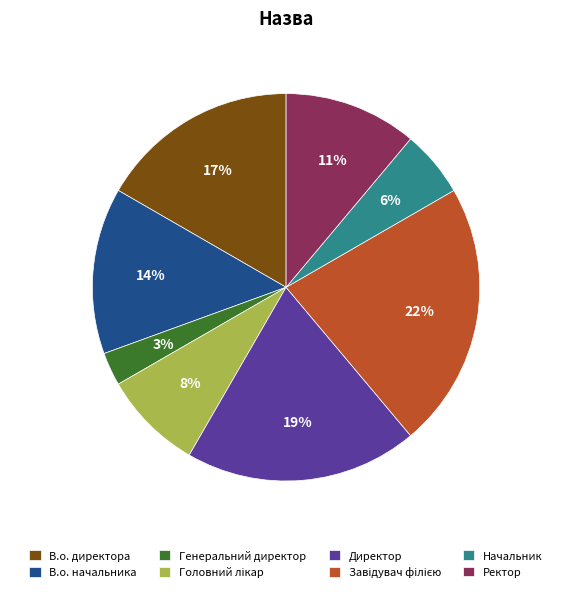

To the nearest percent, what is the difference between the Ректор and Генеральний директор slice percentages?

8%